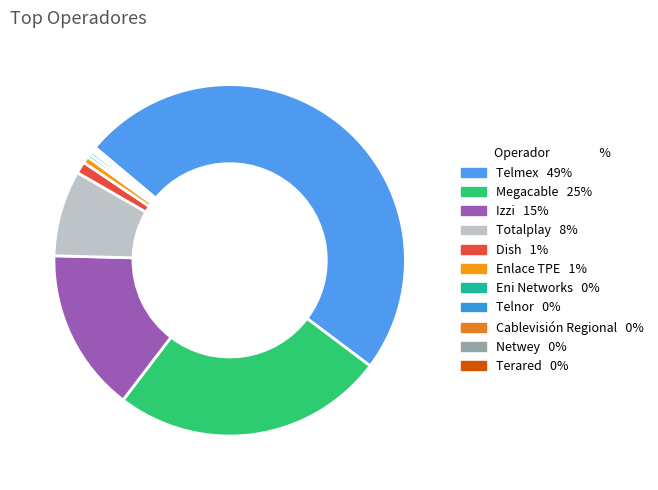

Does Telnor account for over 50% of the chart?

No